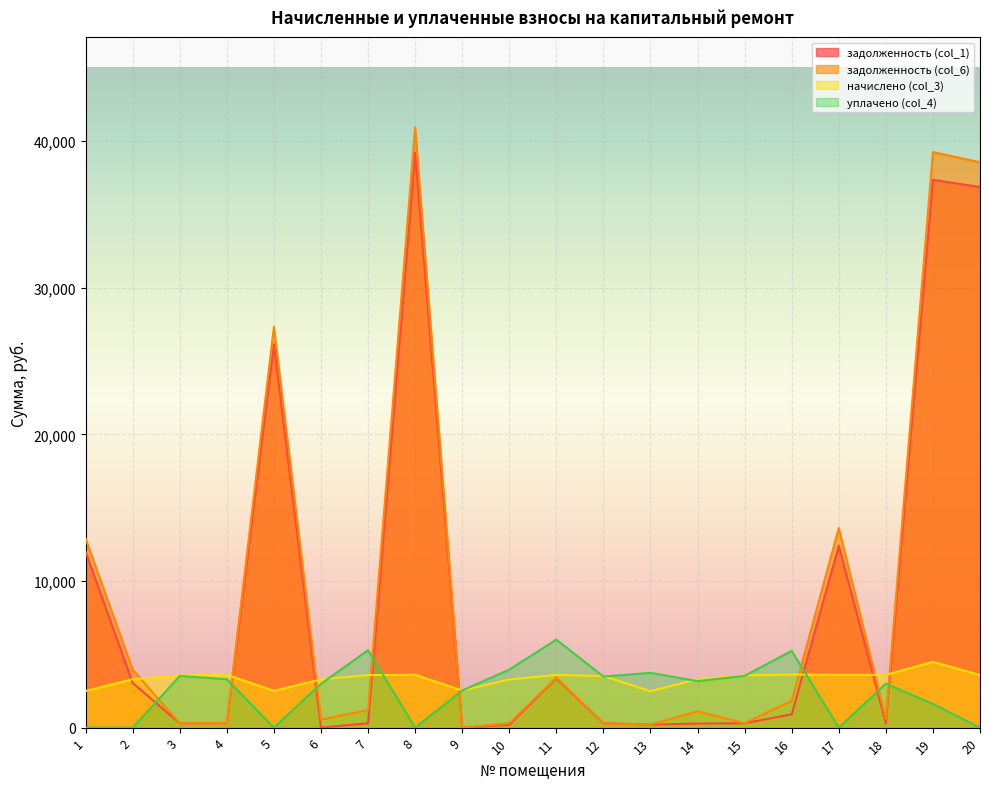

The начислено (col_3) series shows 1514.3 at 16. True or false?

False